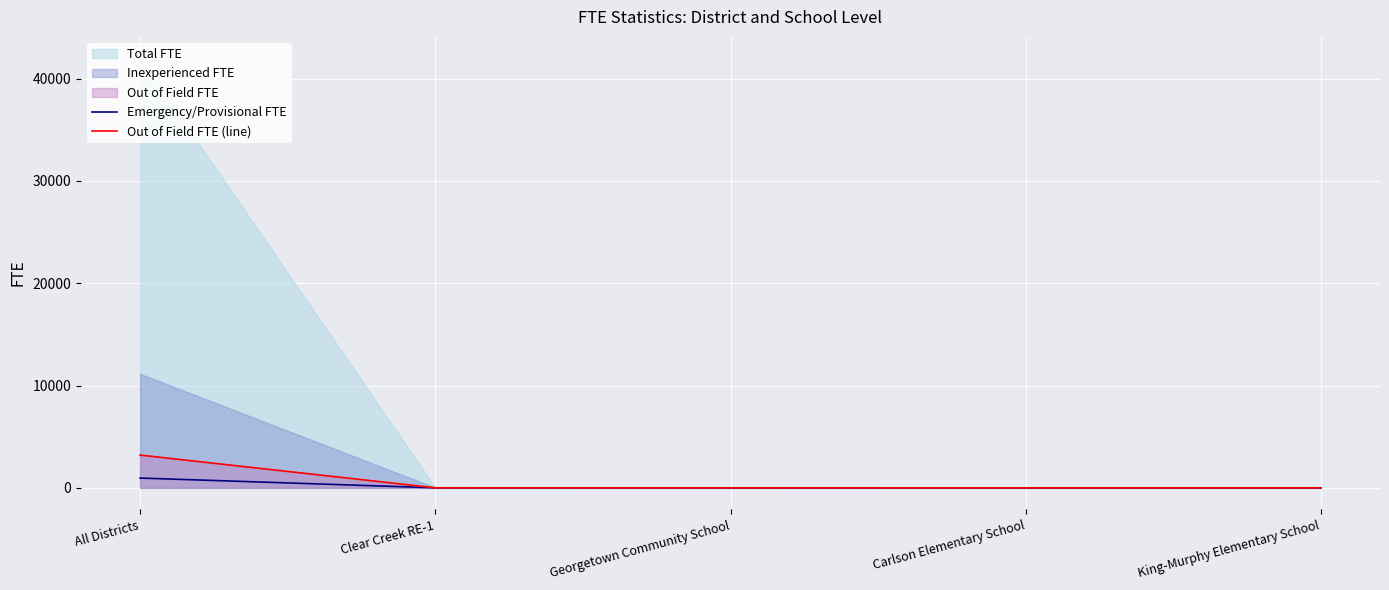

What is the highest value of the Emergency/Provisional FTE series?

957.6